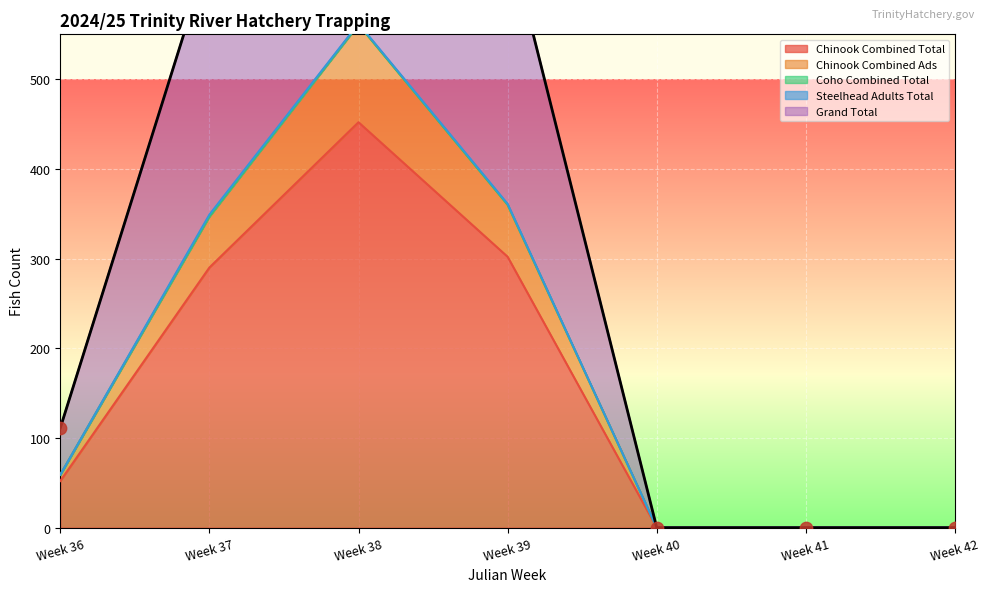

What is the total value across all series at Week 39?

1326